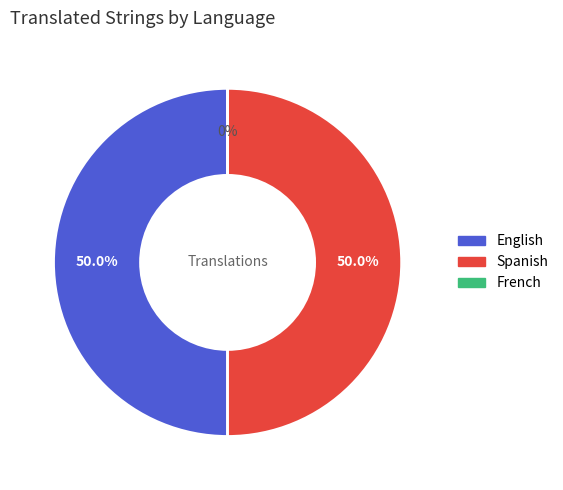

To the nearest percent, what is the difference between the largest and smallest slice percentages?

50%